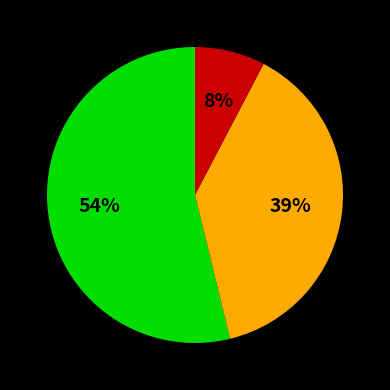

Is there any slice that represents more than half of the pie?

Yes